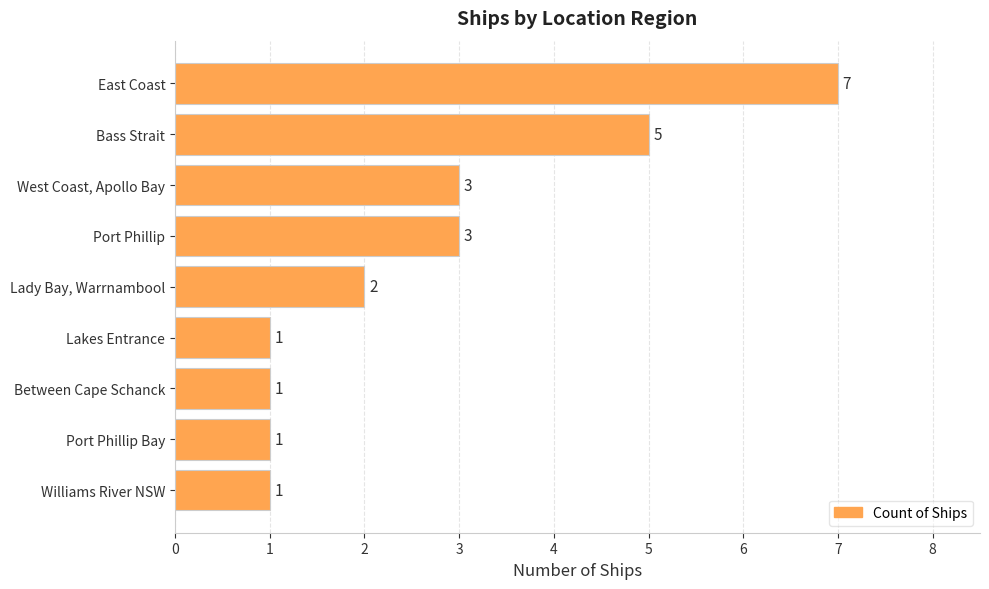

The value at Between Cape Schanck is 1. True or false?

True